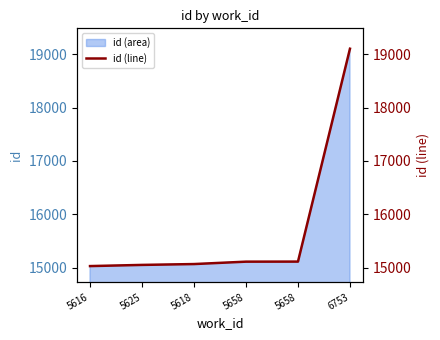

What is the difference between the second highest and minimum values?

84